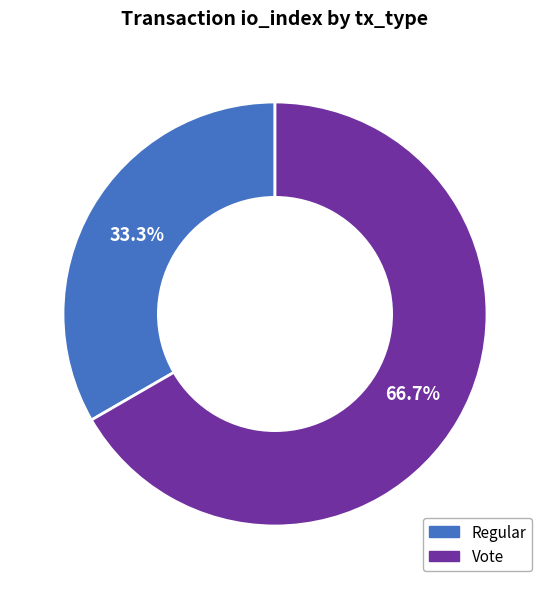

What is the smallest slice in the pie chart?

Regular